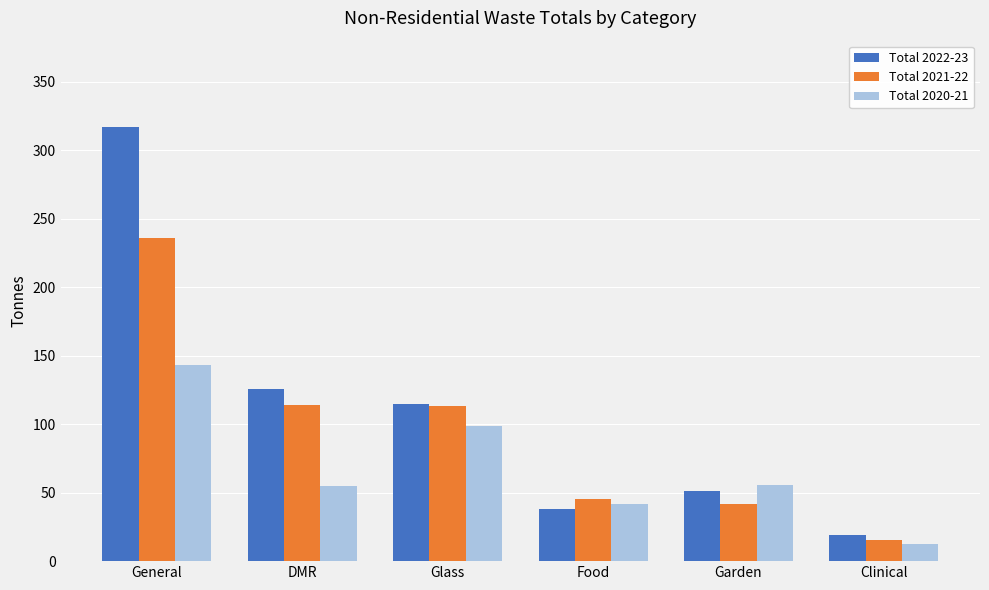

The Total 2021-22 series shows 42.1 at Garden. True or false?

True